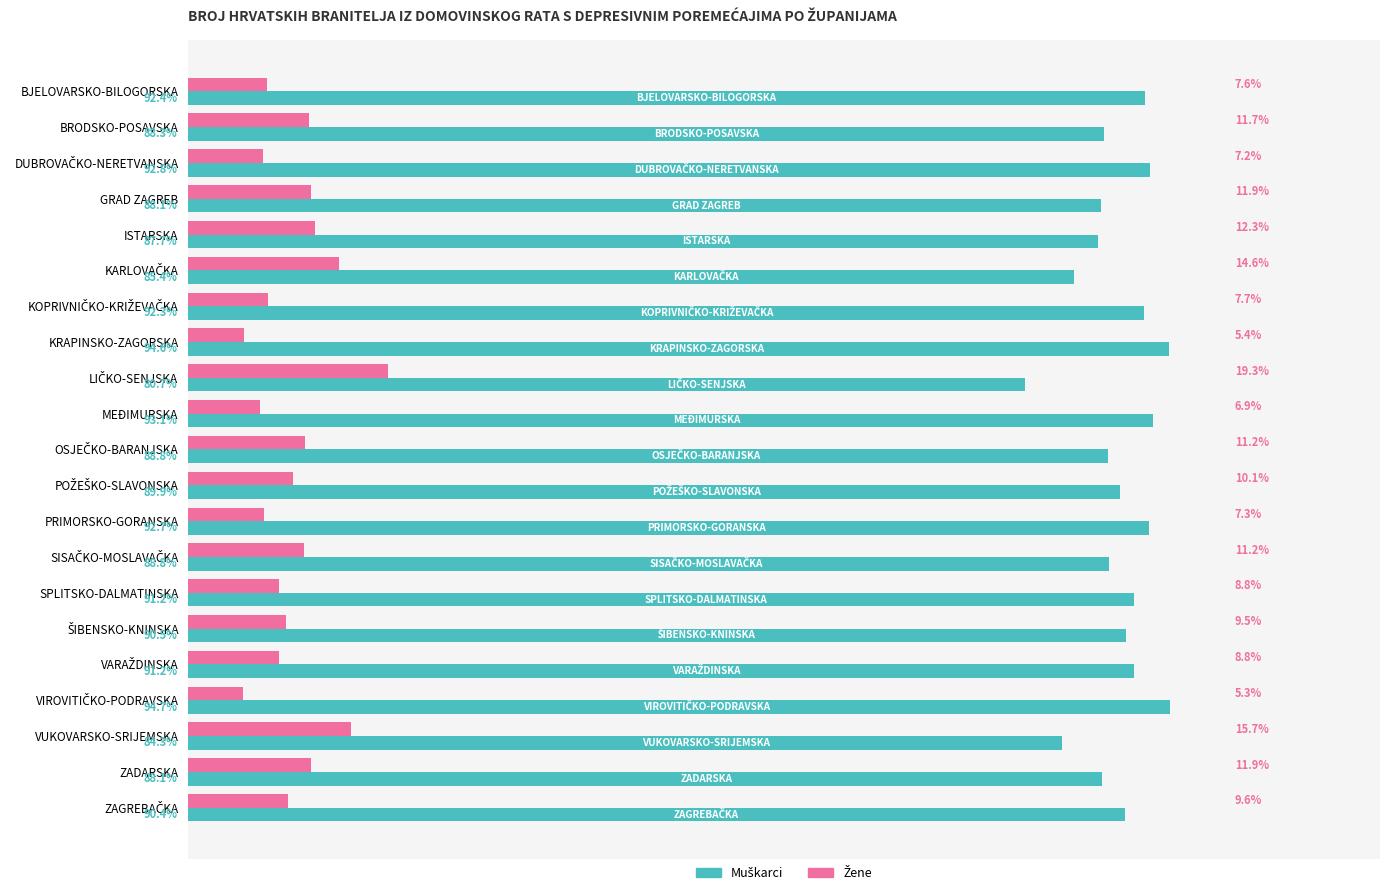

Are the bars horizontal?

Yes